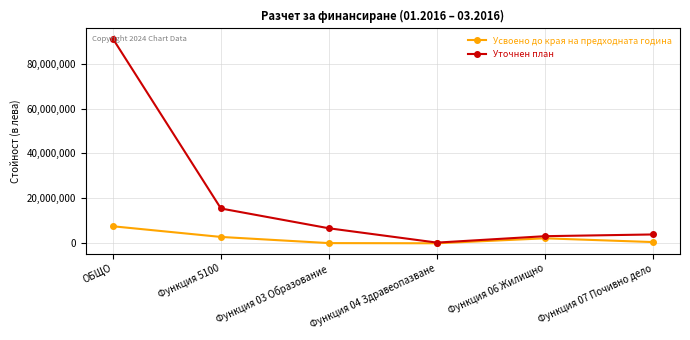

How many interior local valleys does the Уточнен план series have?

1